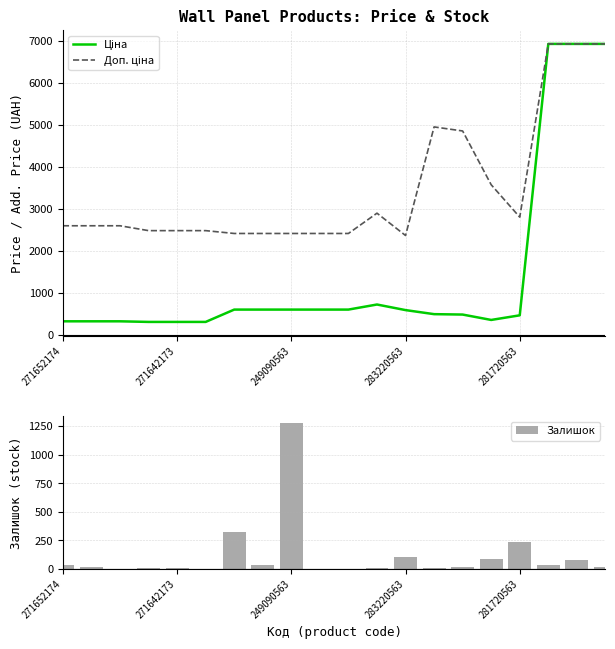

Where does the Доп. ціна series first go above 2598?

271652174